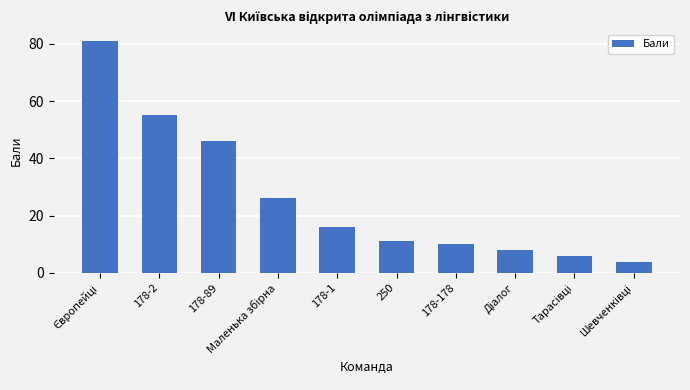

What is the difference between the second highest and minimum values?

51